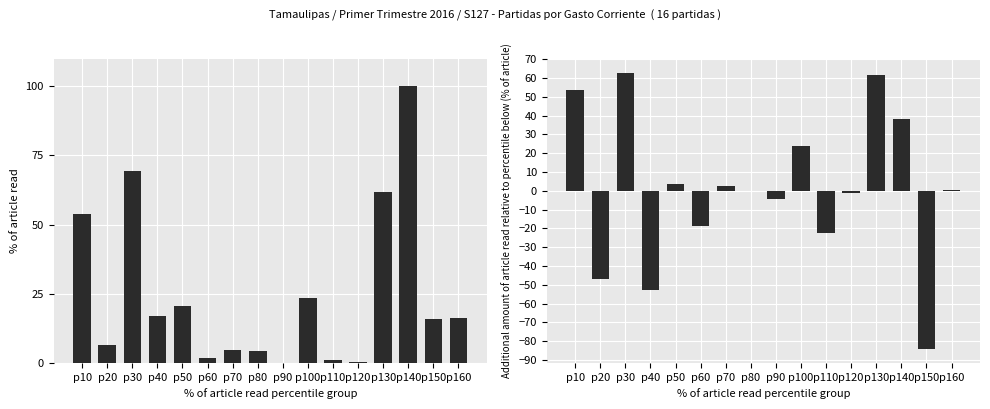

At which label does Diff reach its peak?

p30